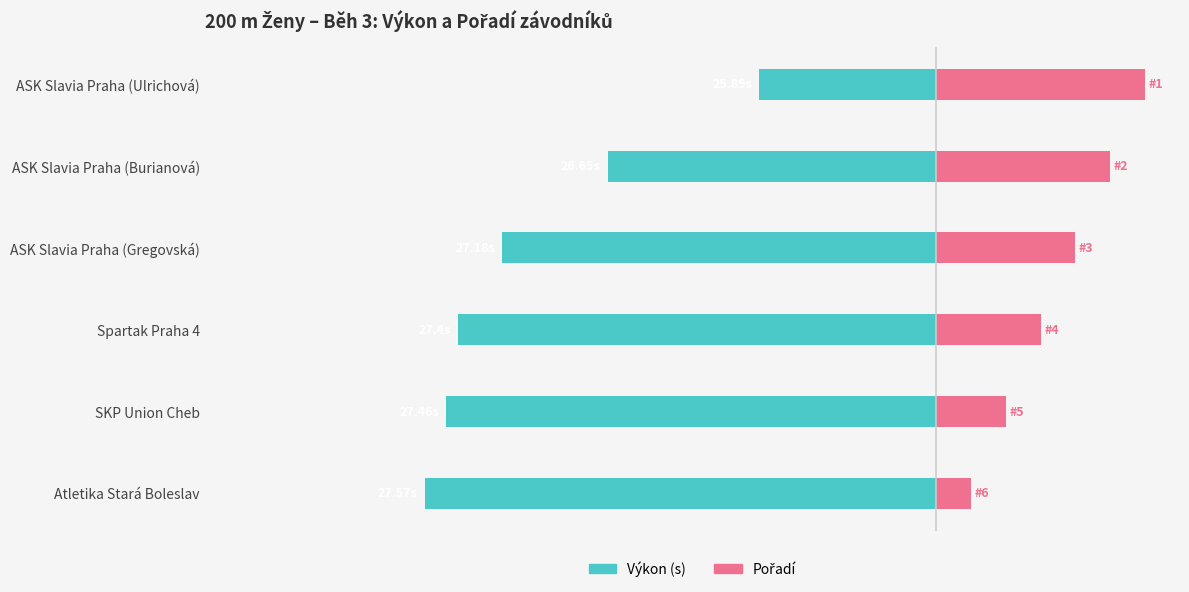

How many bars are there in total?

12